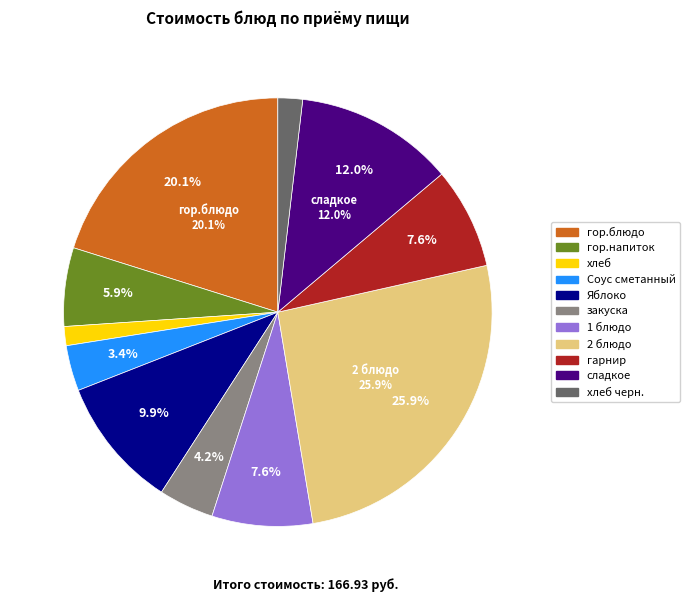

What is the smallest slice in the pie chart?

хлеб